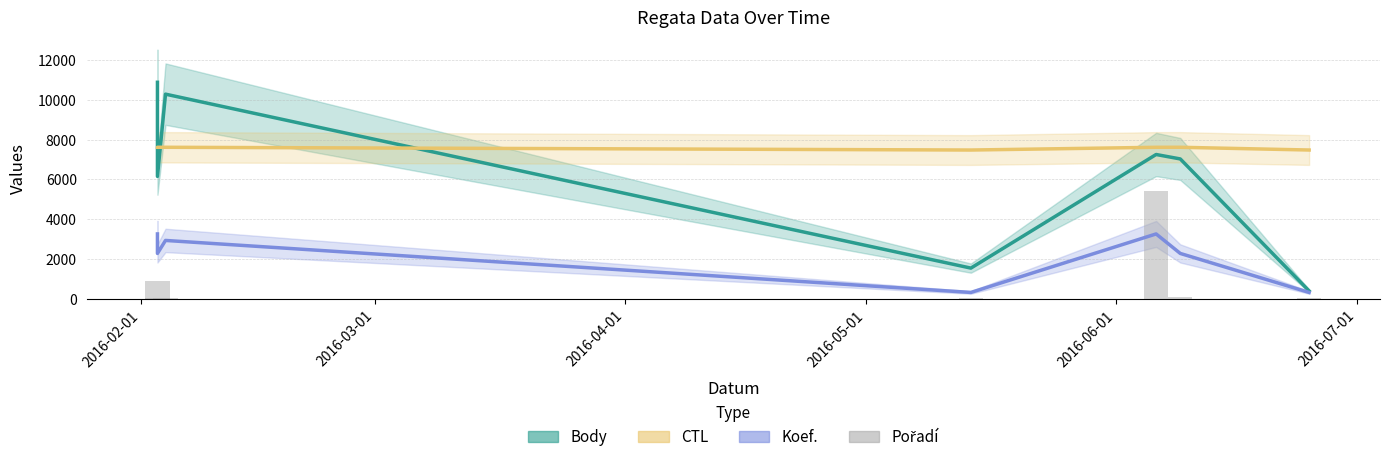

What is the ratio of the value at 2016-02-01 to the value at 2016-07-01?

10.0